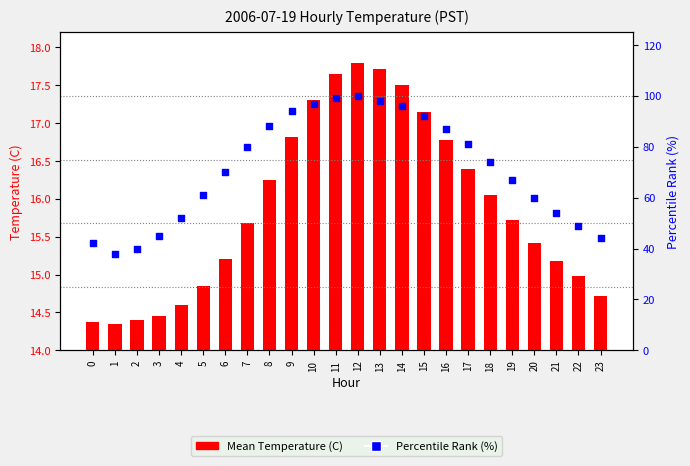

Which series reaches the minimum Y coordinate?

Mean Temperature (C)